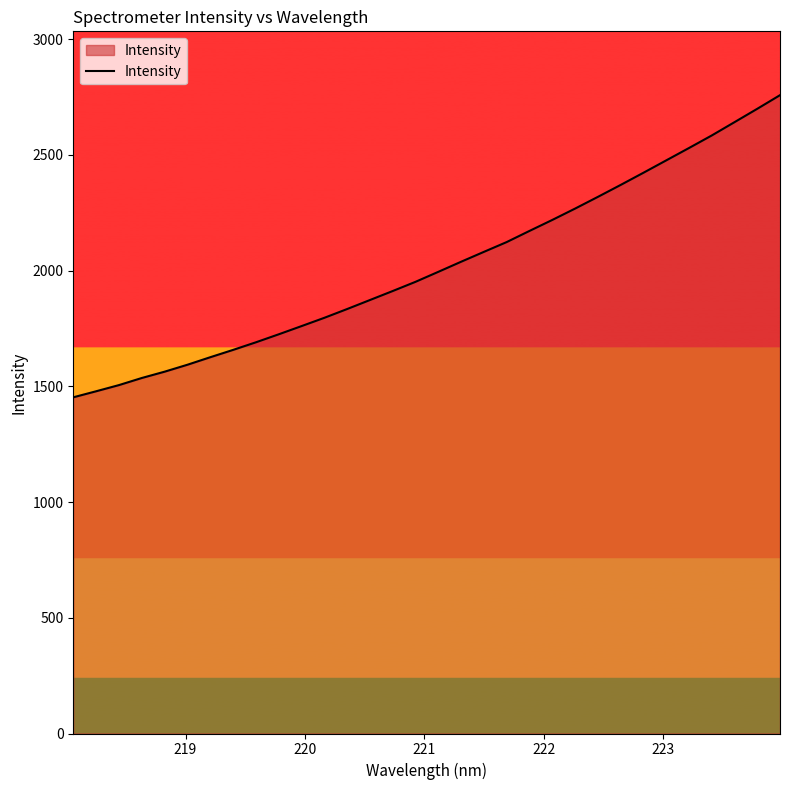

Count the number of data series in this chart.

1